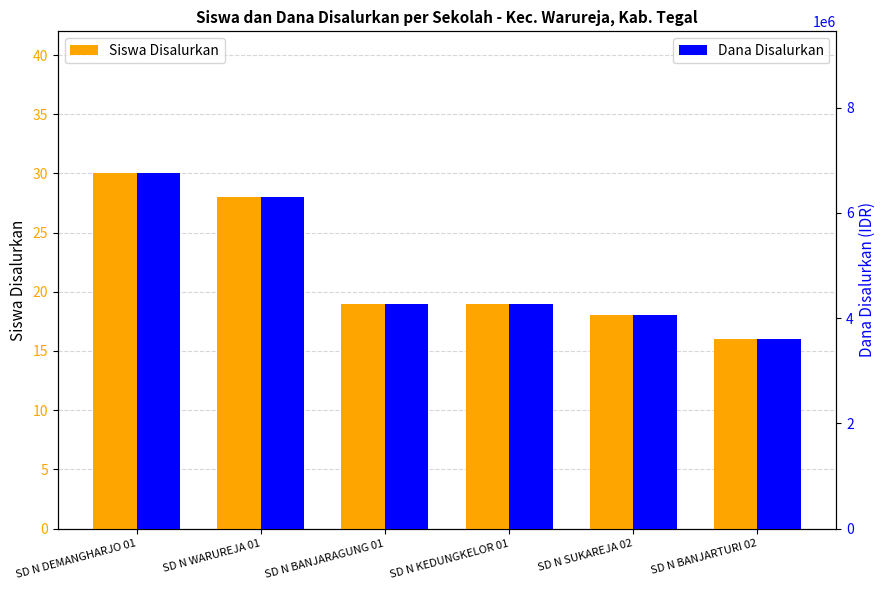

What is the maximum value shown in the chart?

6750000